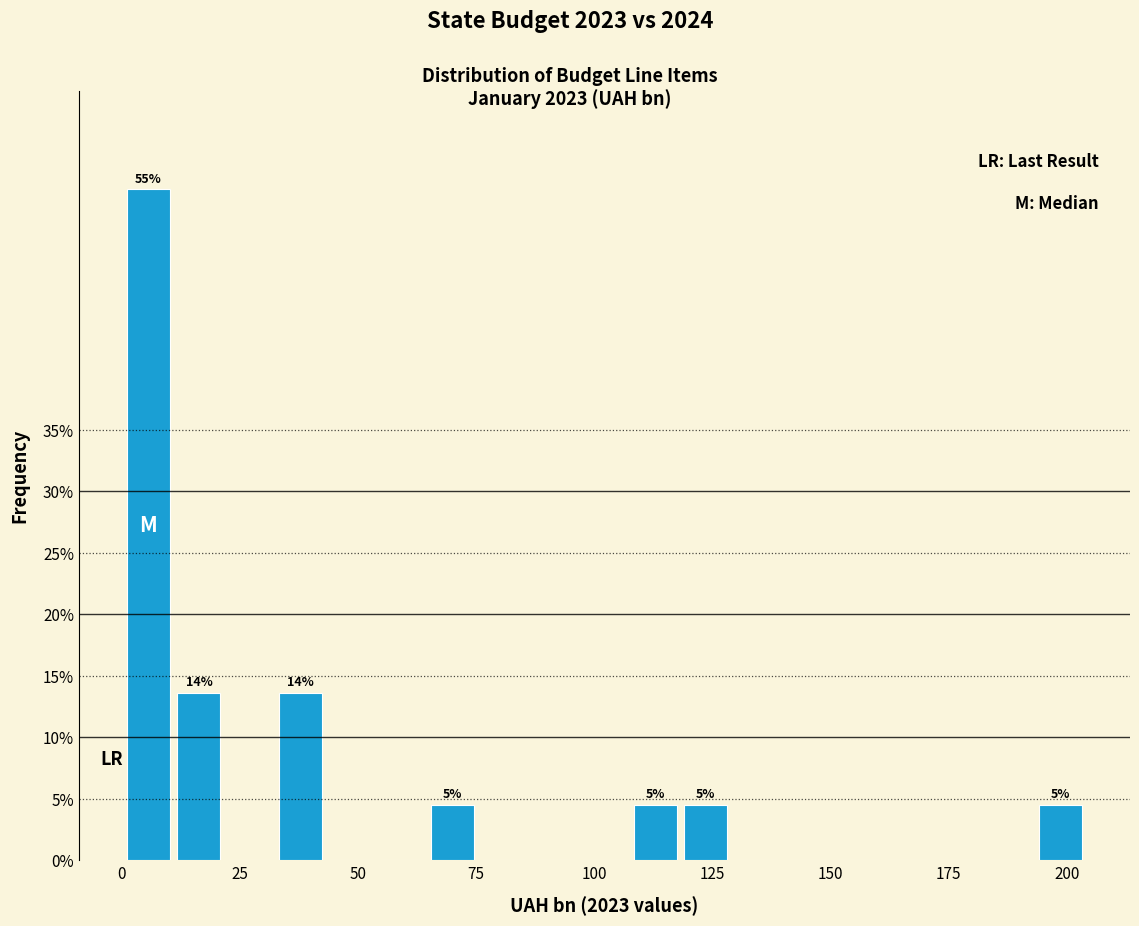

Around what value on the x-axis is the tallest bar? Give the approximate position of its centre, as read against the axis.

5